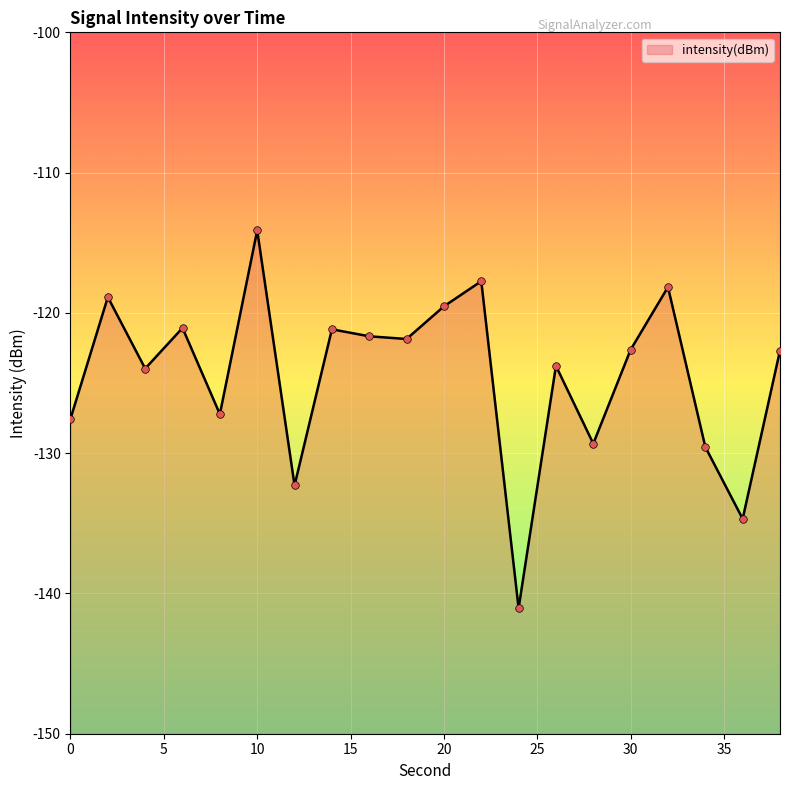

What is the change in value from 20 to 38?

-3.1